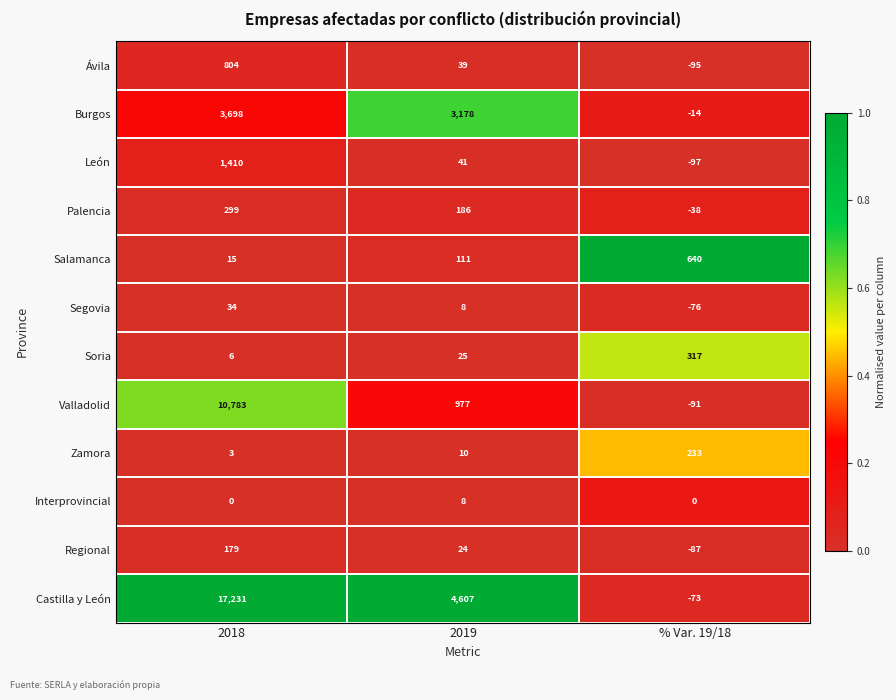

Is it true that Zamora equals 5 at 2018?

False